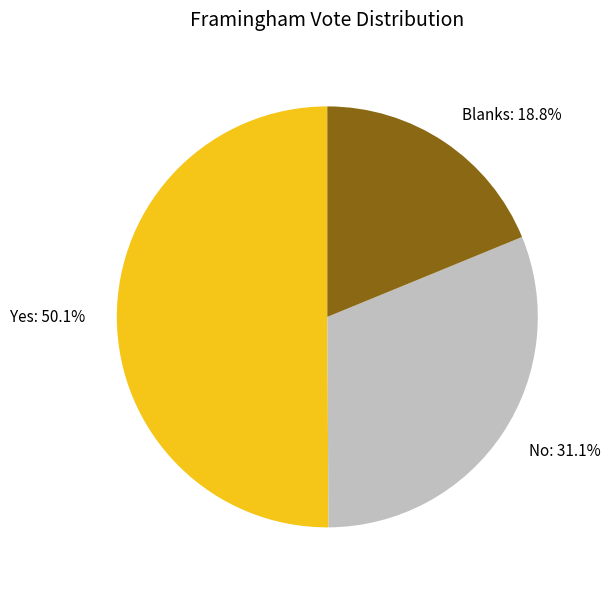

Rank the categories by value from lowest to highest.

Blanks, No, Yes